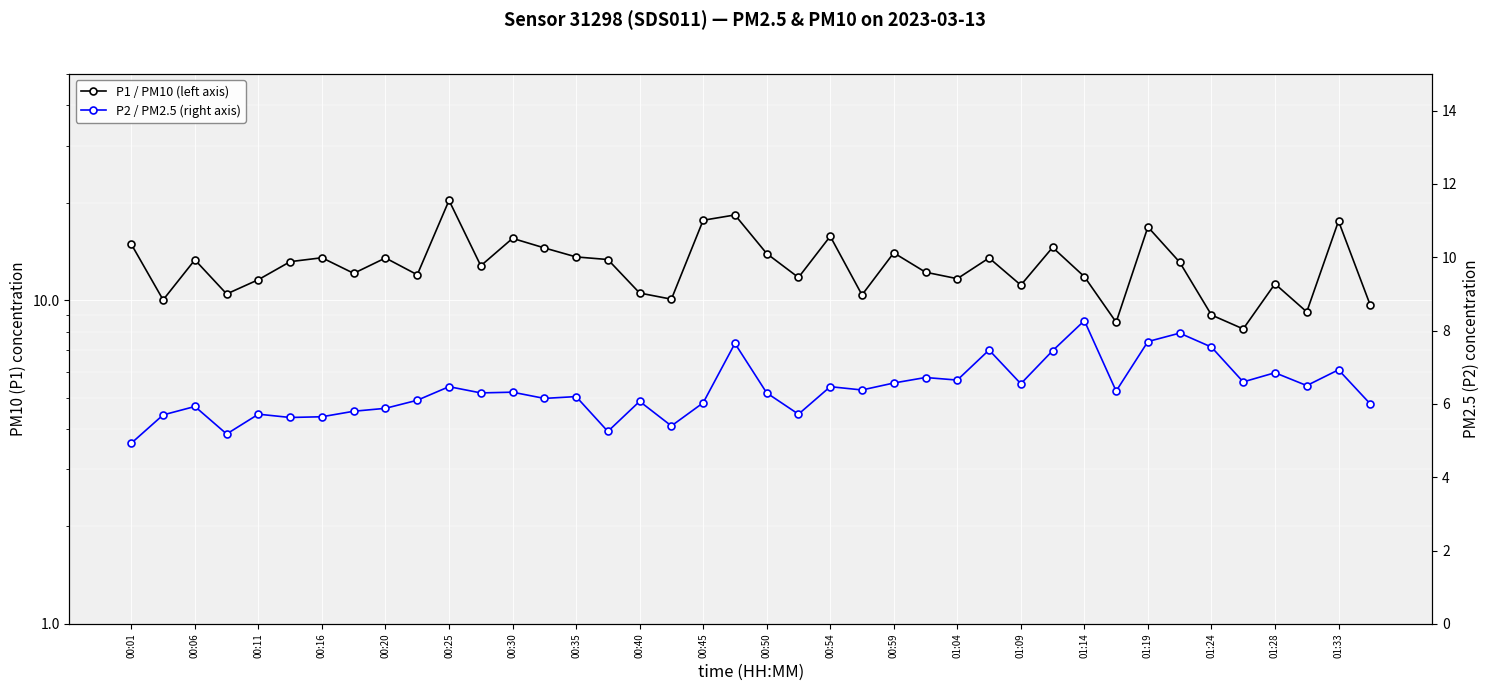

Does the chart display data point markers on the line(s)?

Yes